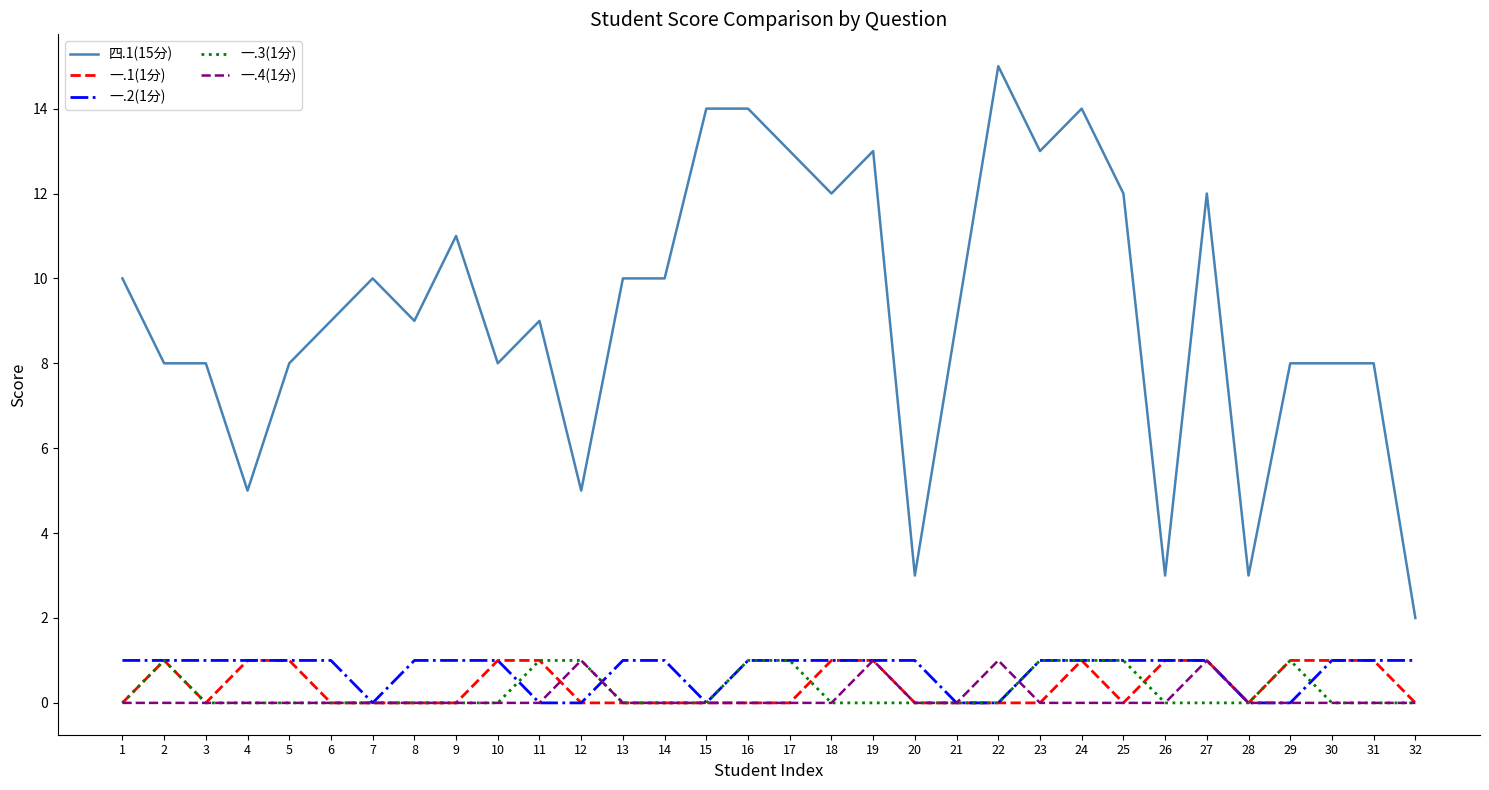

Which label corresponds to the largest value in the chart?

22